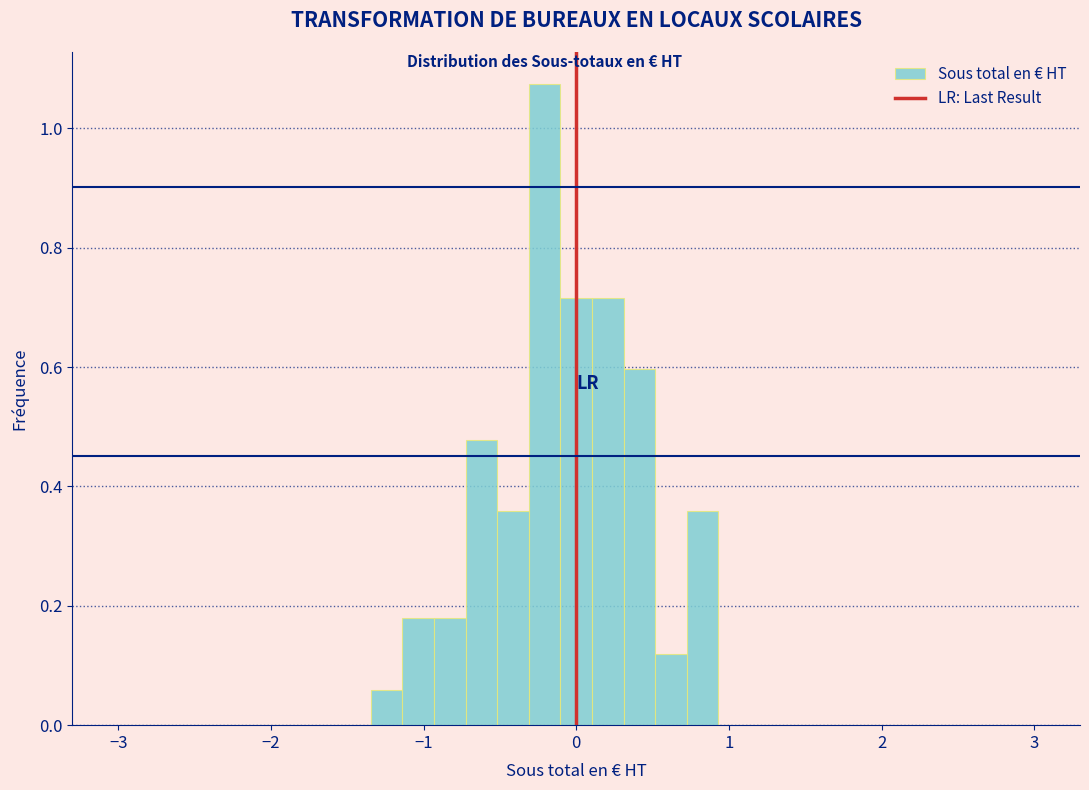

Around what value on the x-axis is the tallest bar? Give the approximate position of its centre, as read against the axis.

-0.2